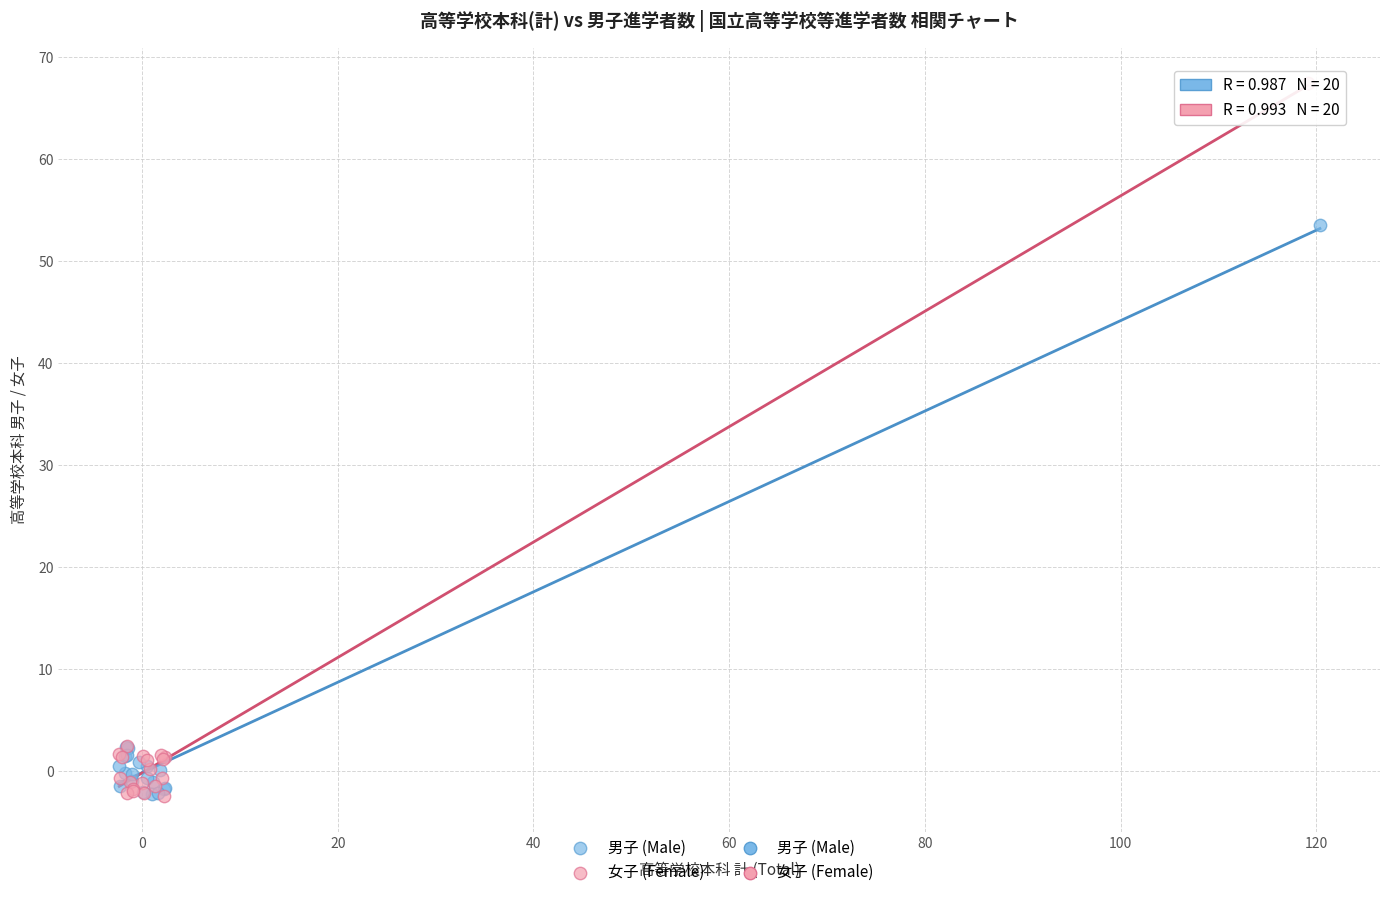

Which series reaches the maximum Y coordinate?

女子 (Female)